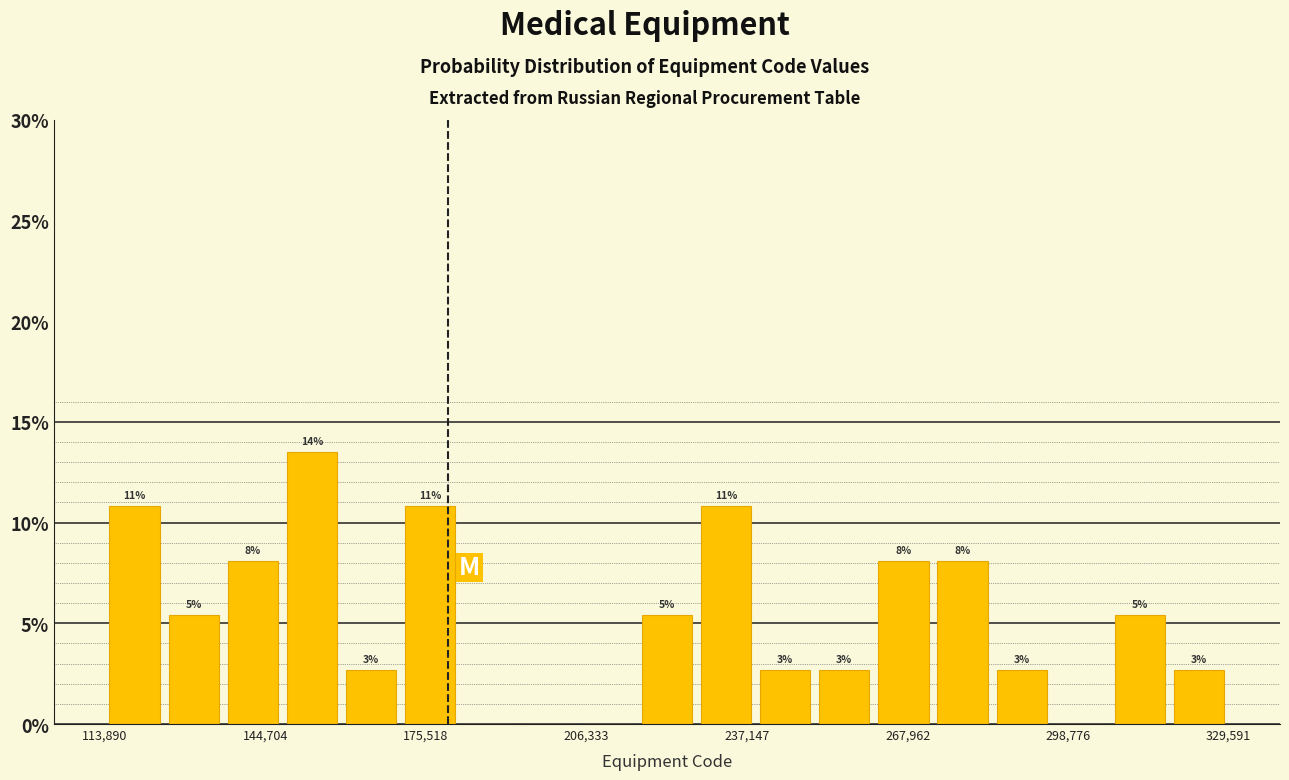

Around what value on the x-axis is the tallest bar? Give the approximate position of its centre, as read against the axis.

155000